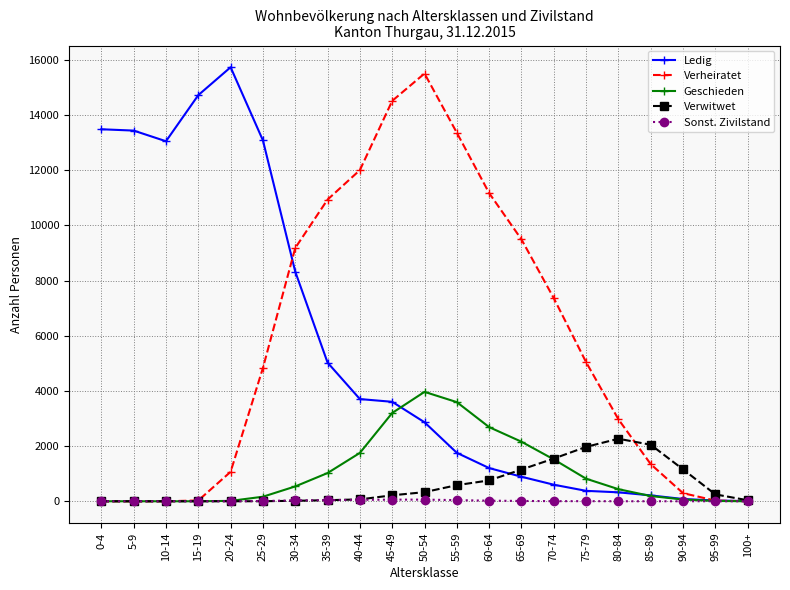

What is the total value across all series at 15-19?

14748